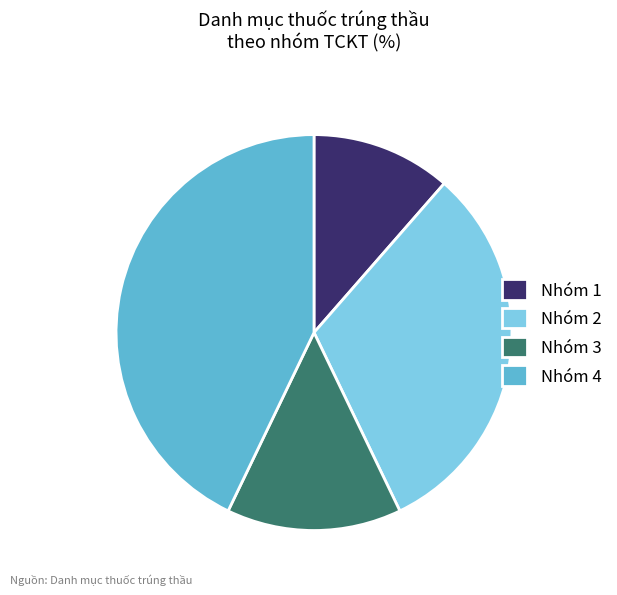

Rank the categories by value from highest to lowest.

Nhóm 4, Nhóm 2, Nhóm 3, Nhóm 1